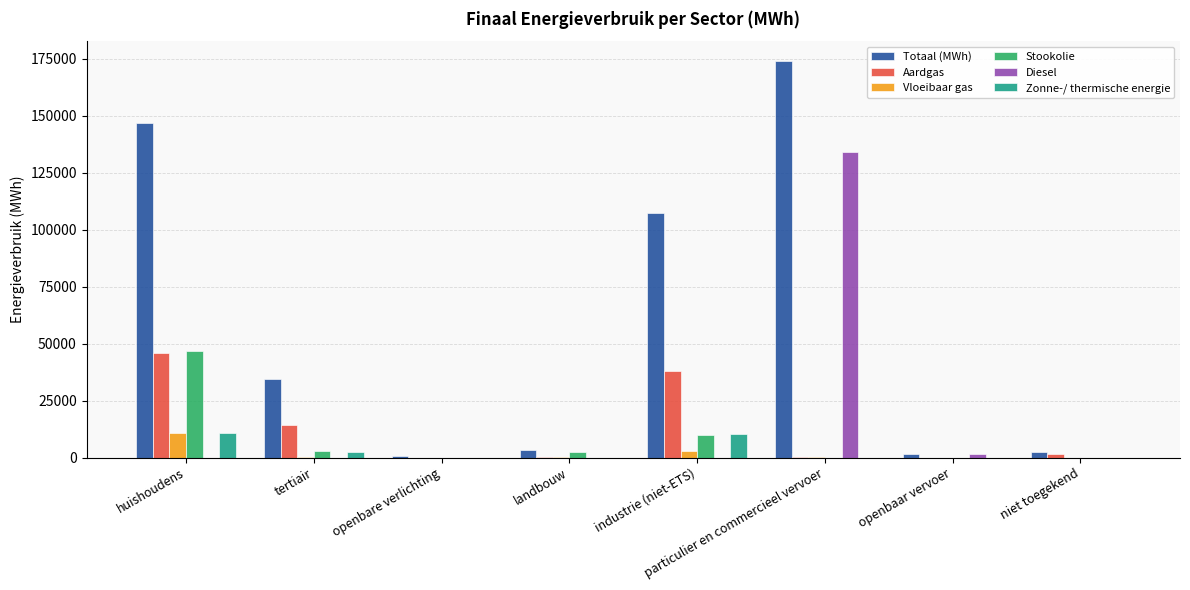

True or false: Vloeibaar gas has a value of -6086.4 at openbaar vervoer.

False